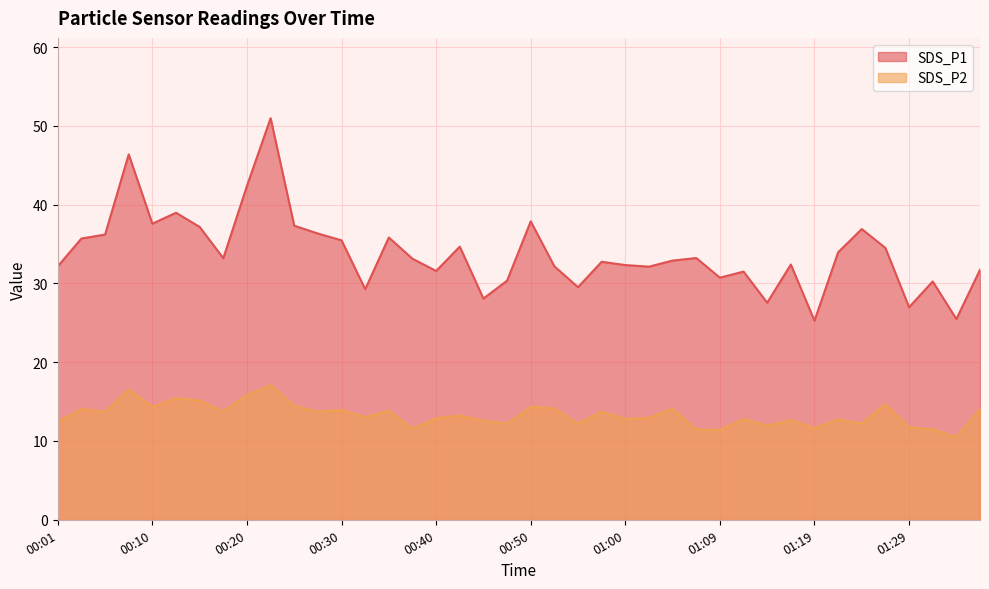

How many interior local valleys does the SDS_P2 series have?

14